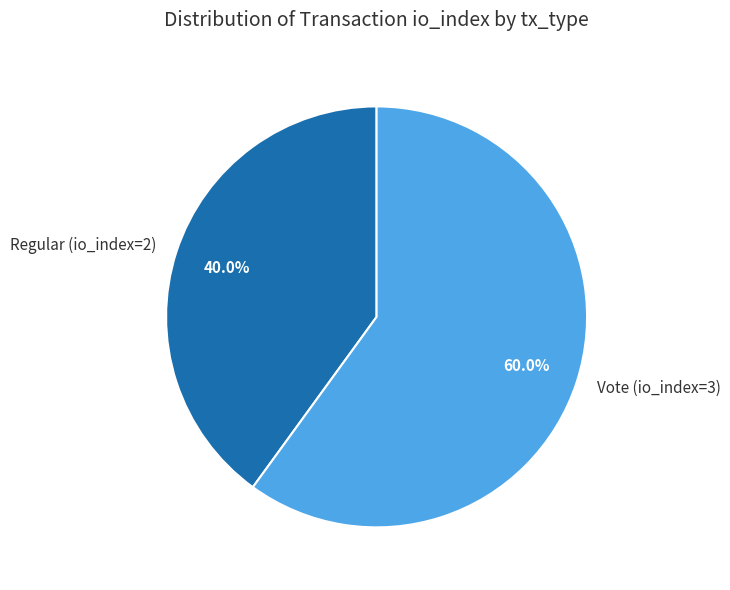

To the nearest percent, what is the average slice percentage?

50%